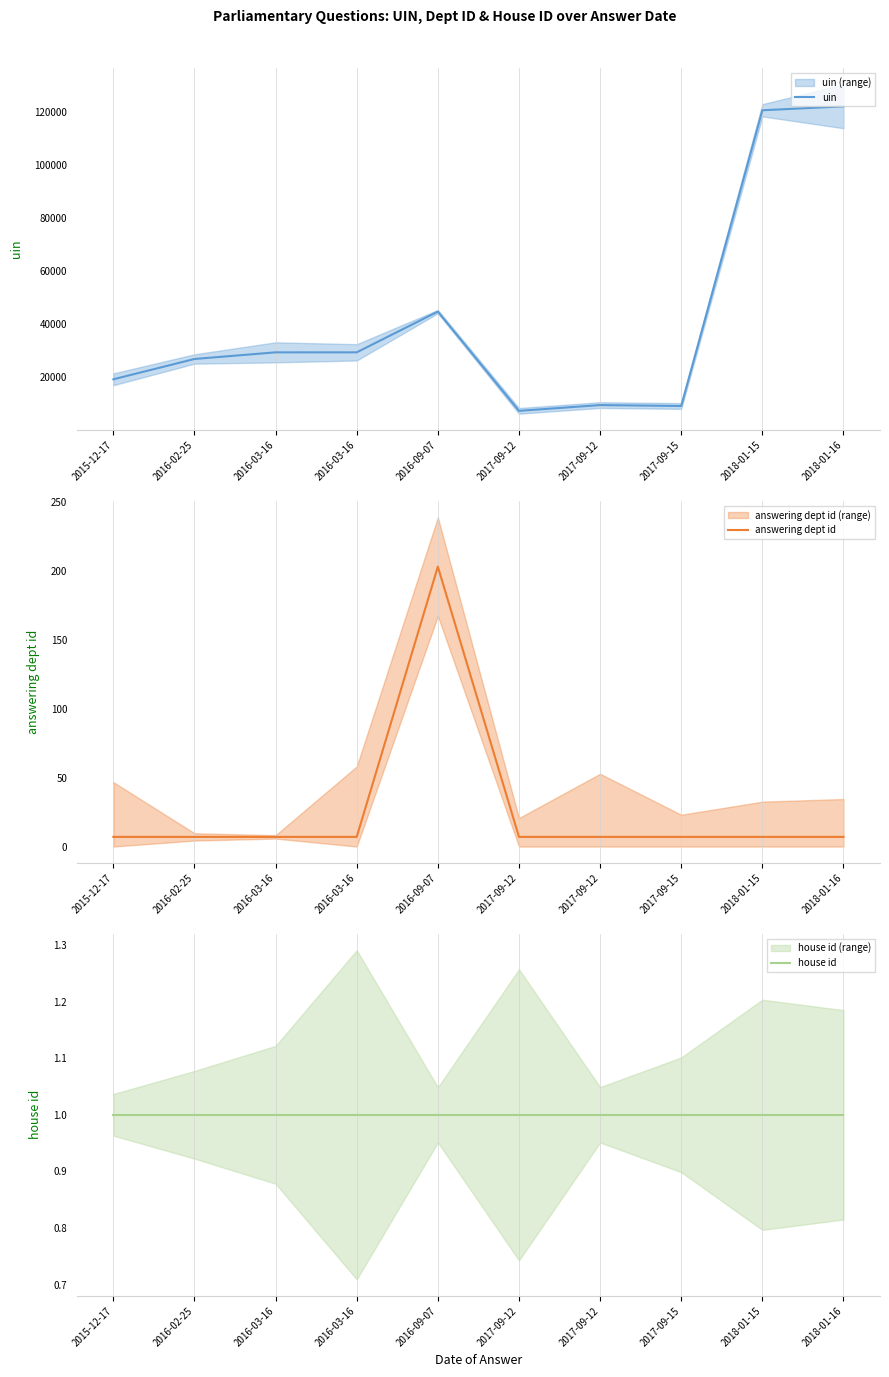

What is the sum of the uin values at 2018-01-15 and 2017-09-15?

129799